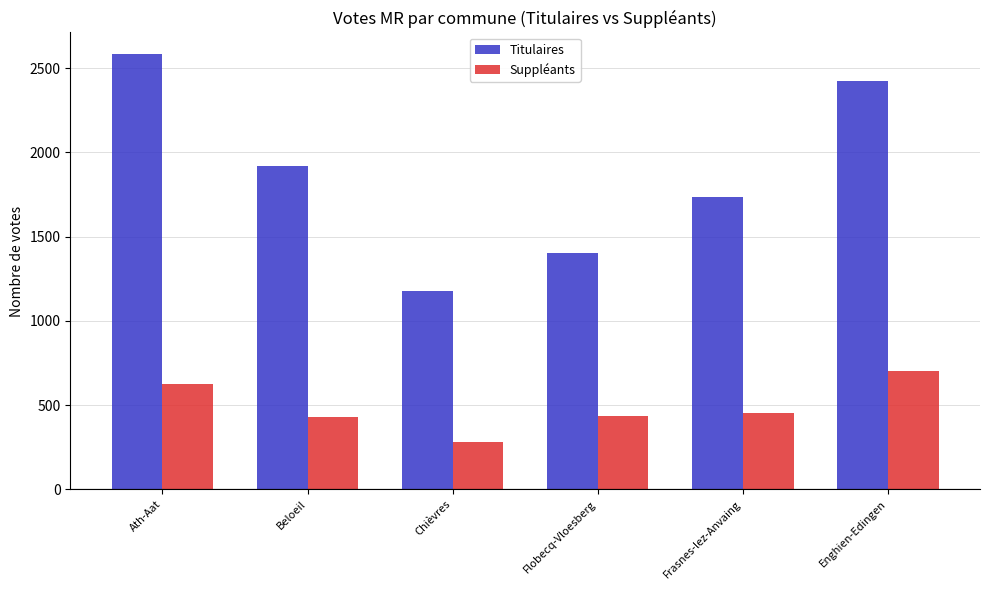

What is the label of the 3rd bar from the right?

Flobecq-Vloesberg